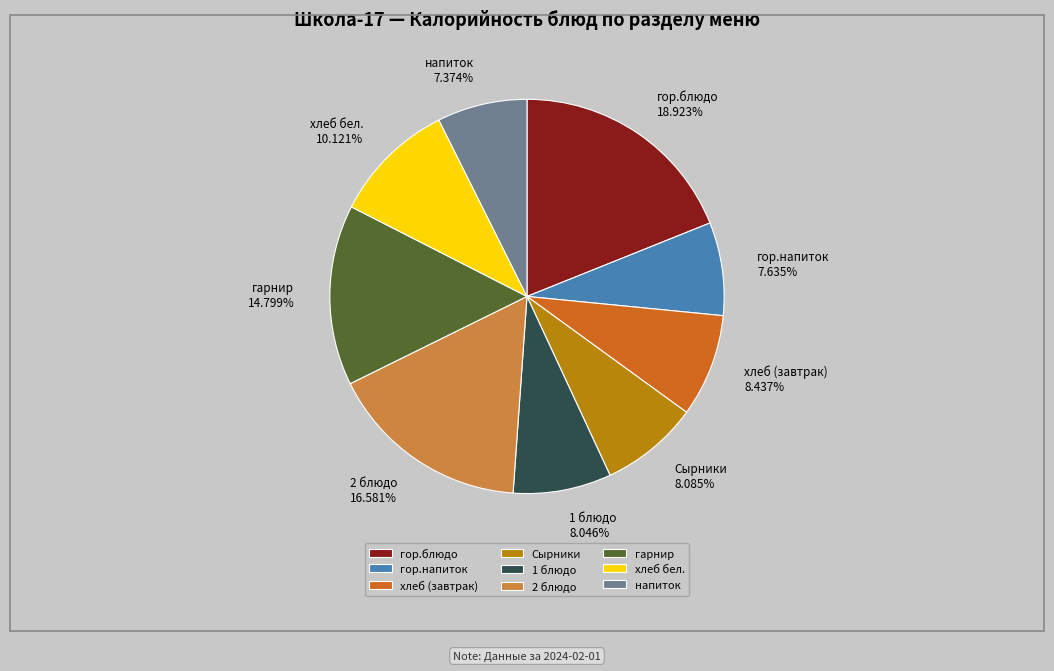

True or false: гор.напиток accounts for 8% of the total.

True